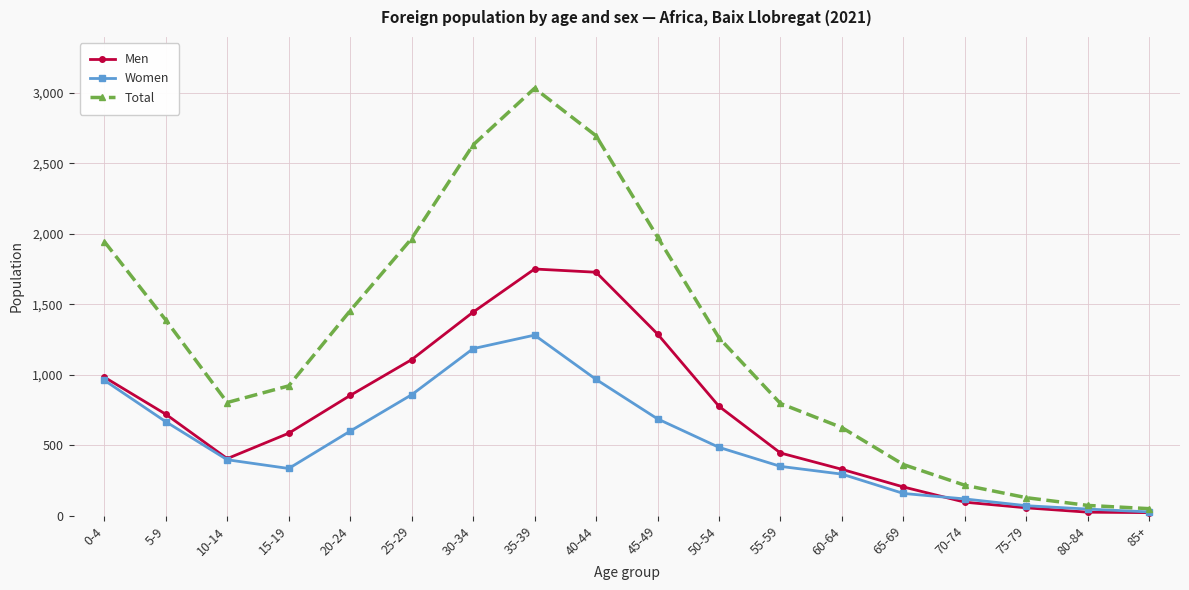

How many data points does each series have?

18